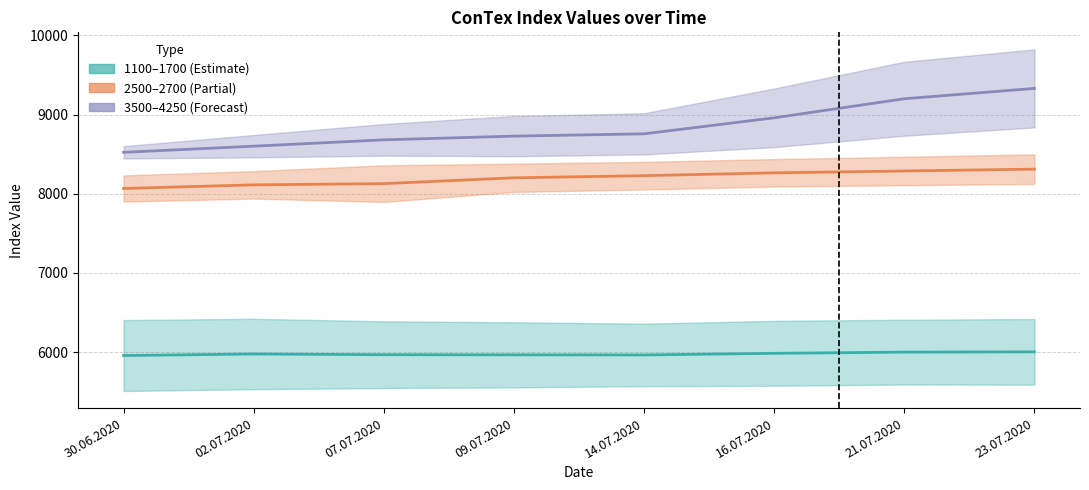

Is the value of 3500-4250 mid at 23.07.2020 greater than the value of 1100-1700 mid at 14.07.2020?

Yes